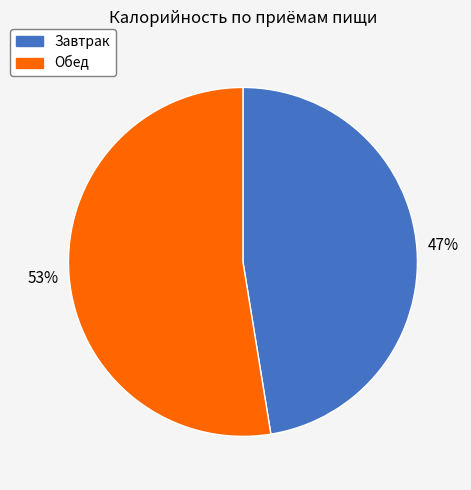

To the nearest percent, what is the combined percentage of Обед and Завтрак?

100%